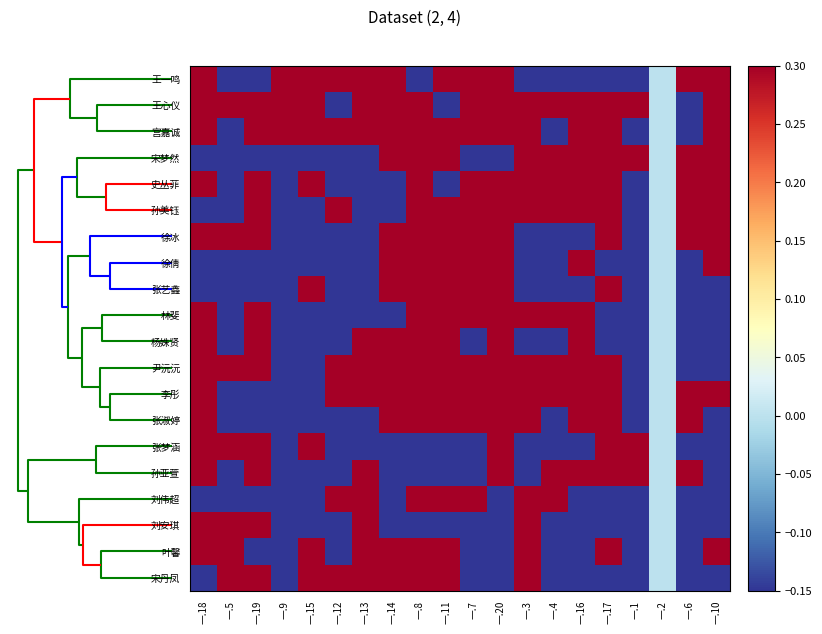

What is the spread (max minus min) of values at 一.11?

2.3